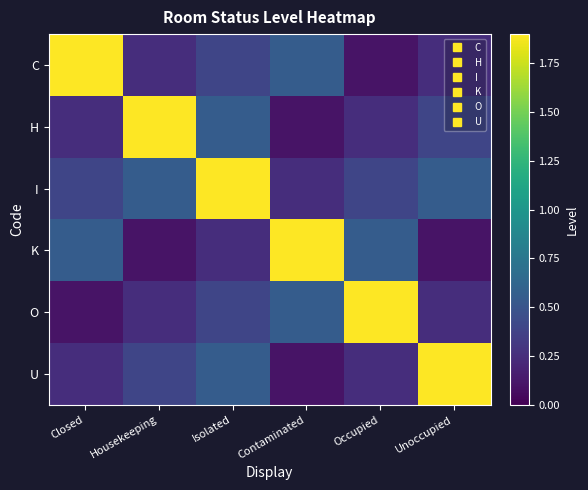

What is the spread (max minus min) of values at Closed?

1.8